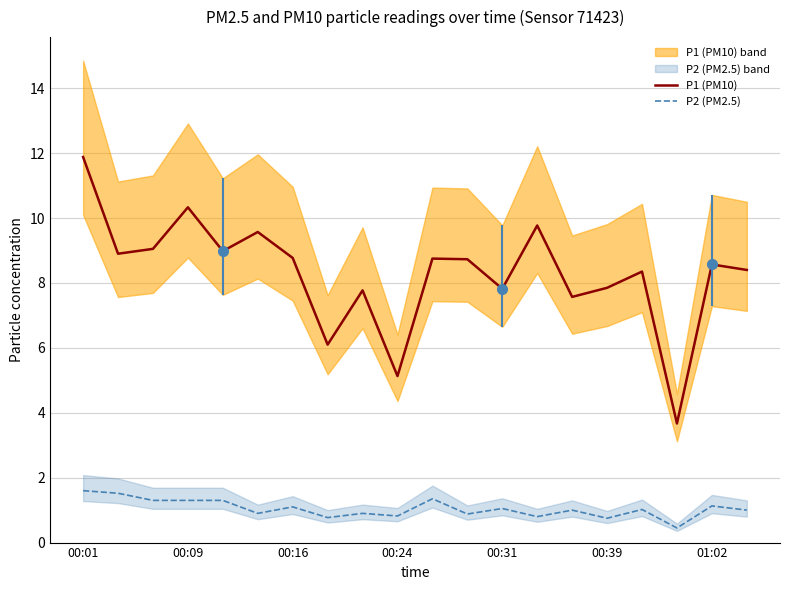

At how many categories does at least one series exceed 1?

20